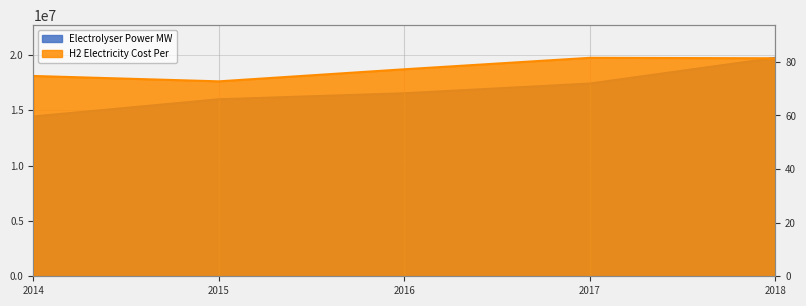

True or false: Electrolyser Power MW has a value of 14435636.6 at 2014.

True